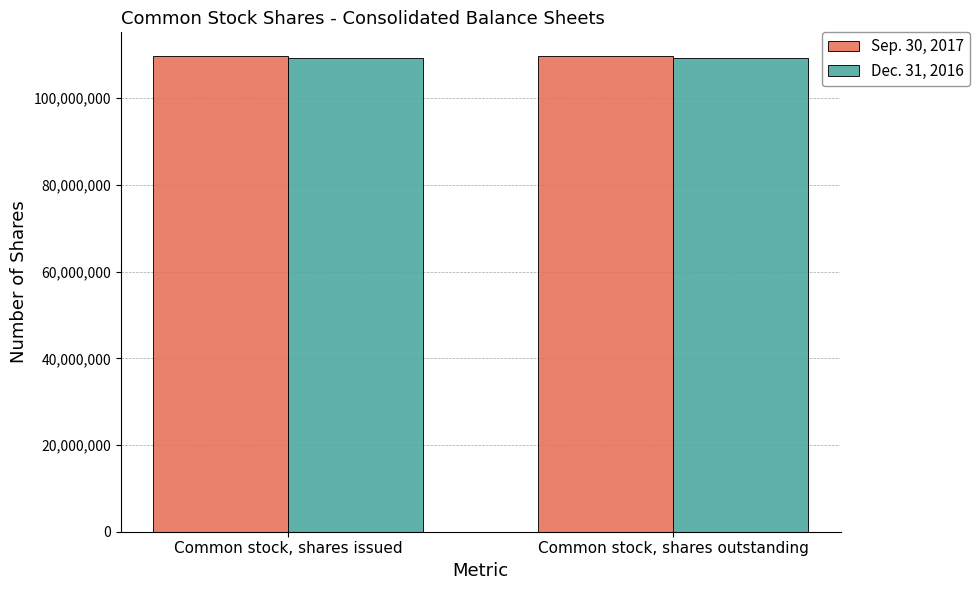

Read the Dec. 31, 2016 value at Common stock, shares issued.

109301762